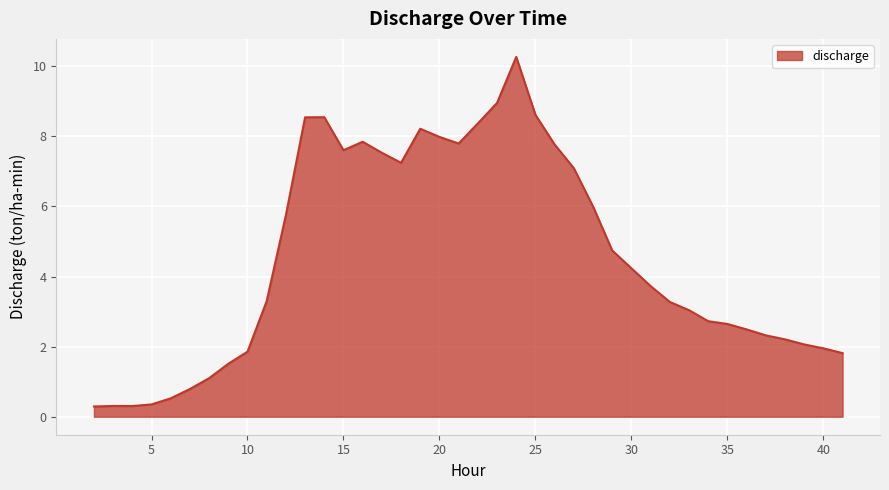

What is the minimum value shown in the chart?

0.3